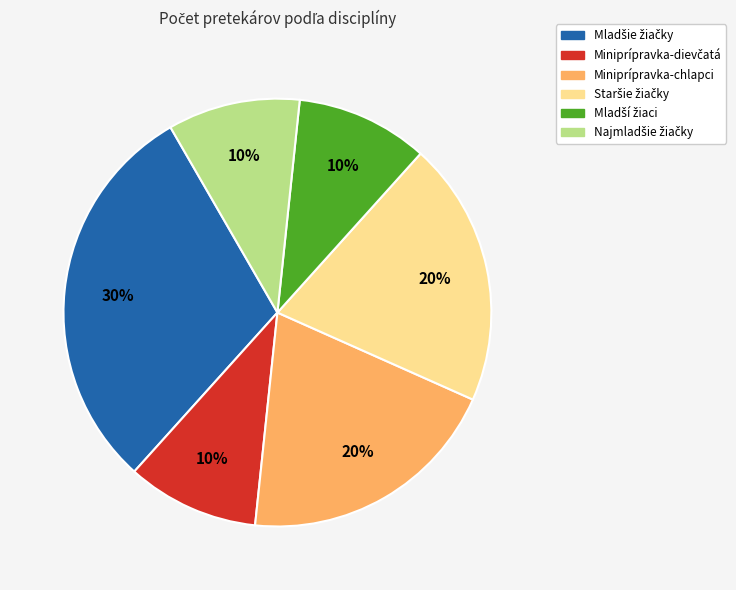

Does any single category account for the majority?

No